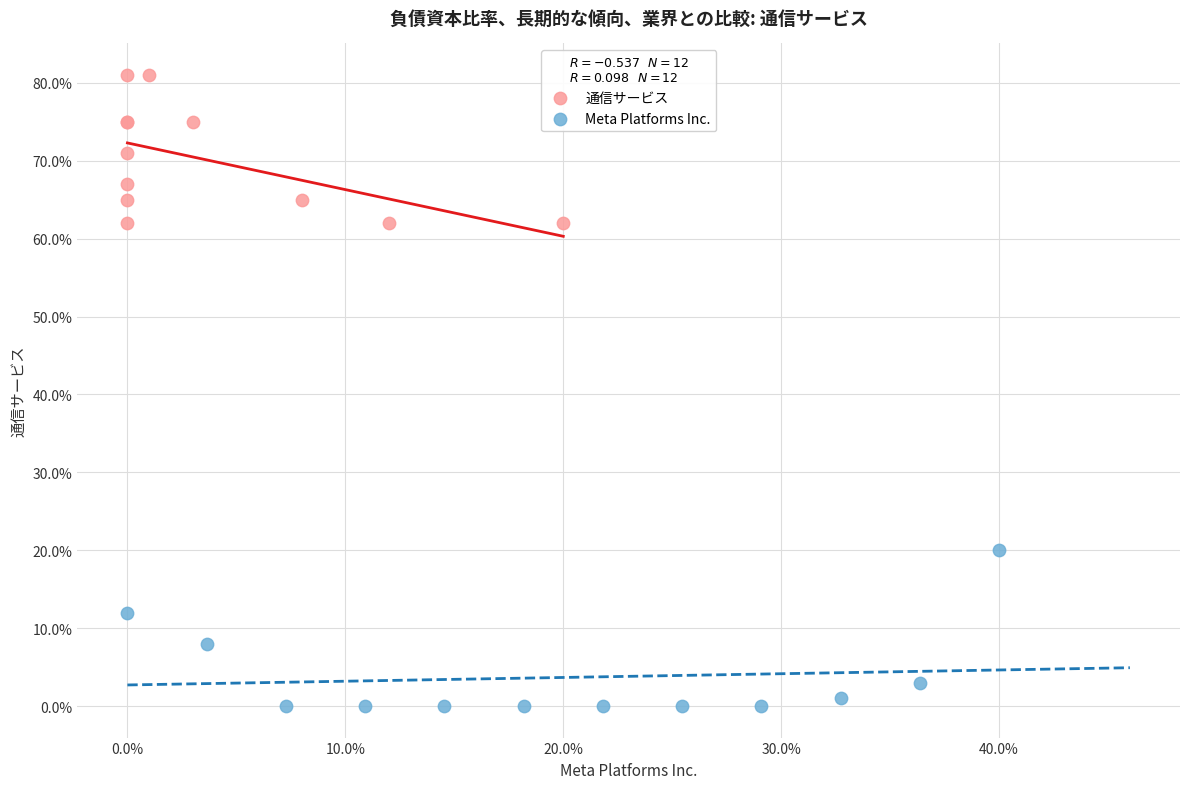

Which series contains the lowest Y value?

Meta Platforms Inc.